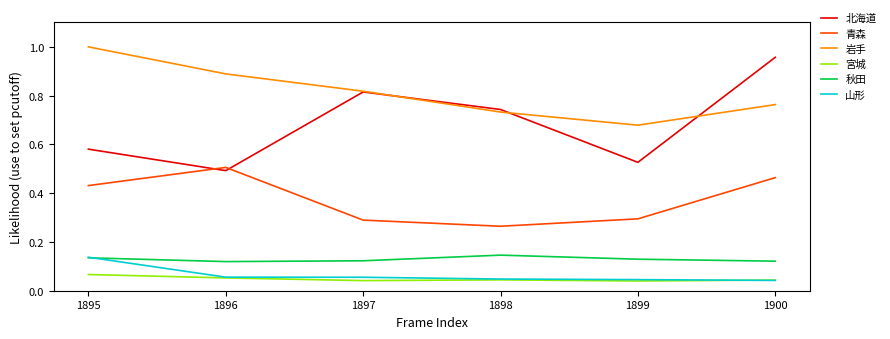

Does the chart have visible grid lines?

No